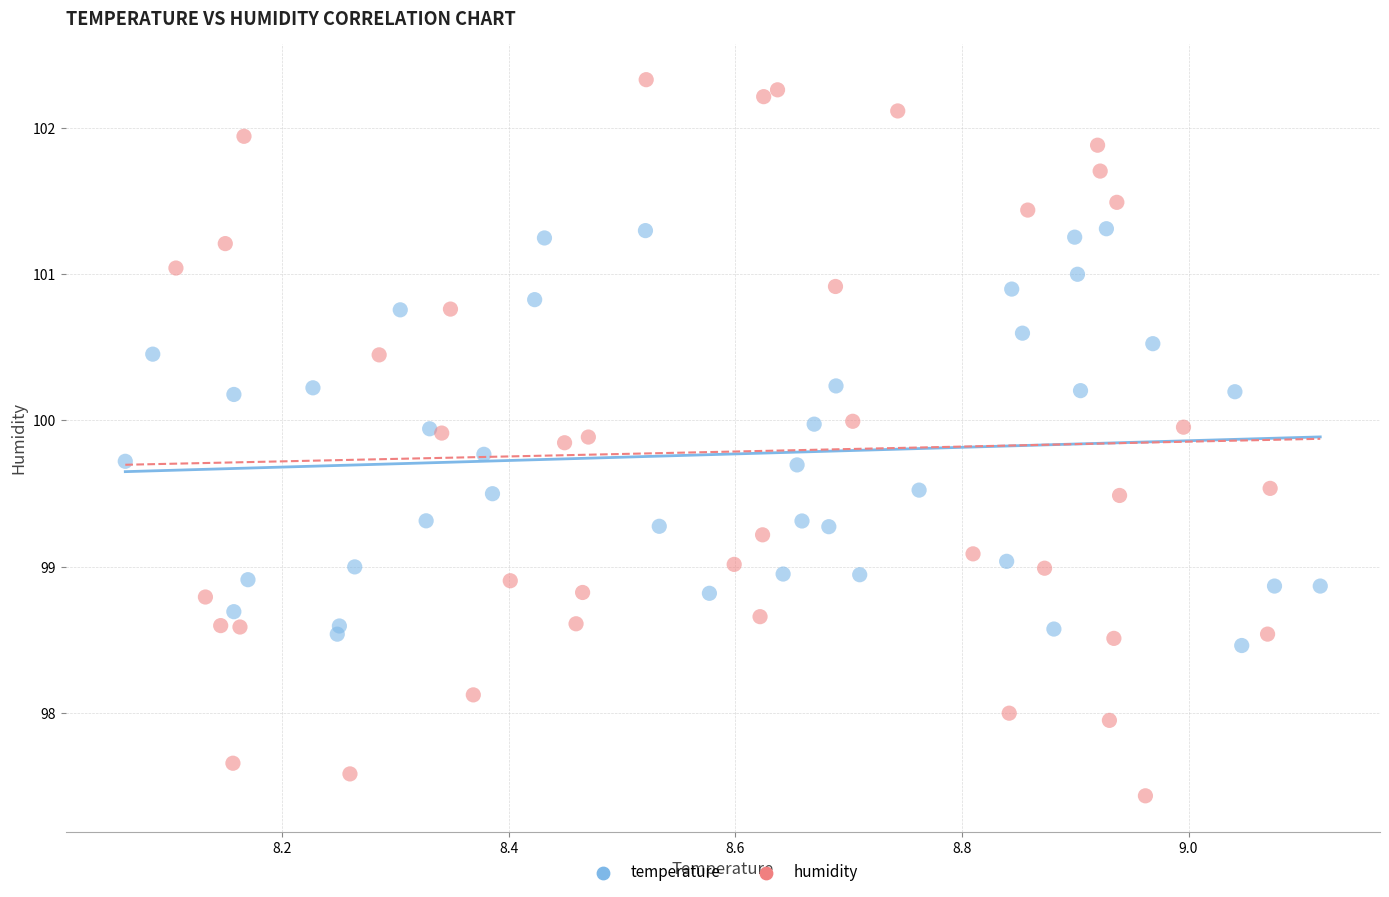

Which series contains the lowest Y value?

humidity